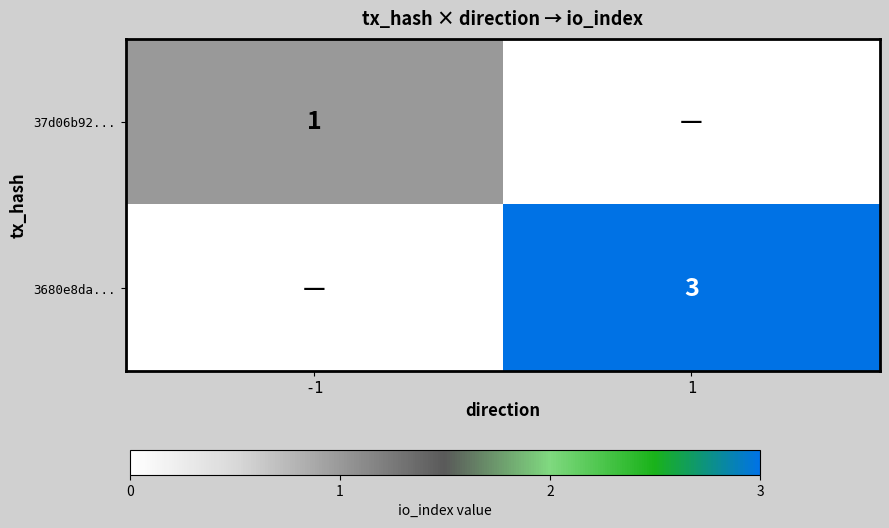

What is the greatest value displayed?

3